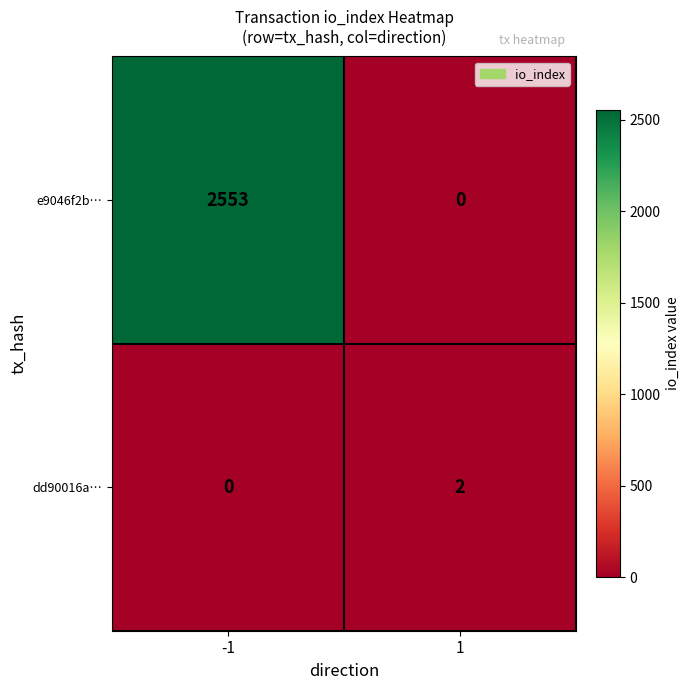

Reading left to right, what are all the values shown in this chart?

e9046f2b…: -1=2553	1=0
dd90016a…: -1=0	1=2